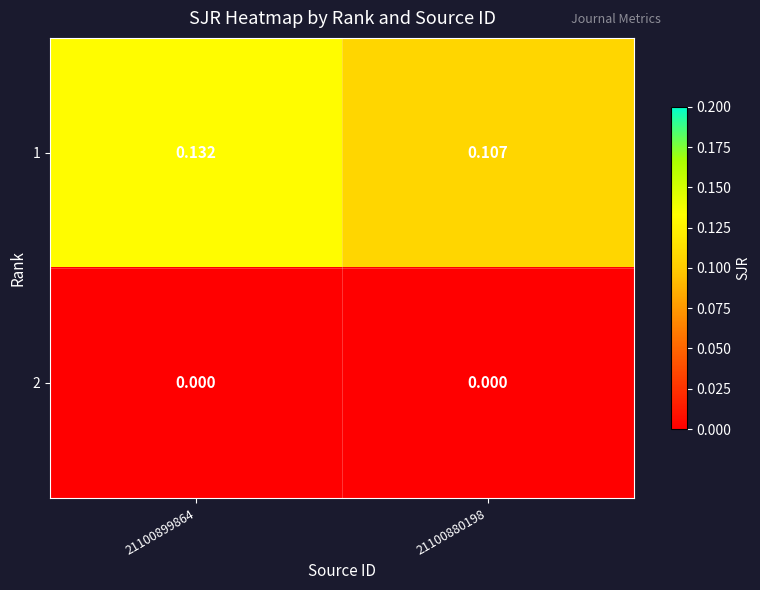

Is the value of 2 at 21100899864 greater than the value of 1 at 21100880198?

No